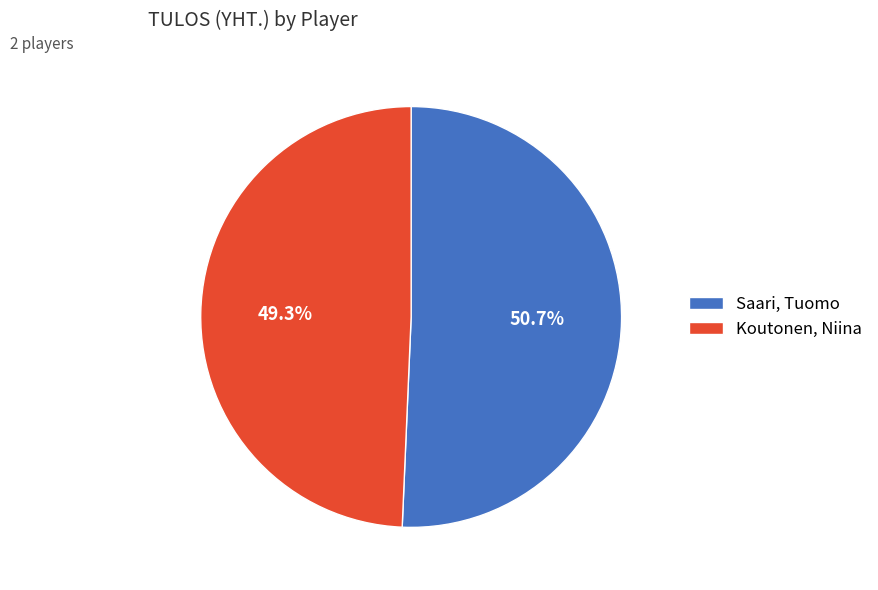

Is Saari, Tuomo the majority of the pie?

Yes